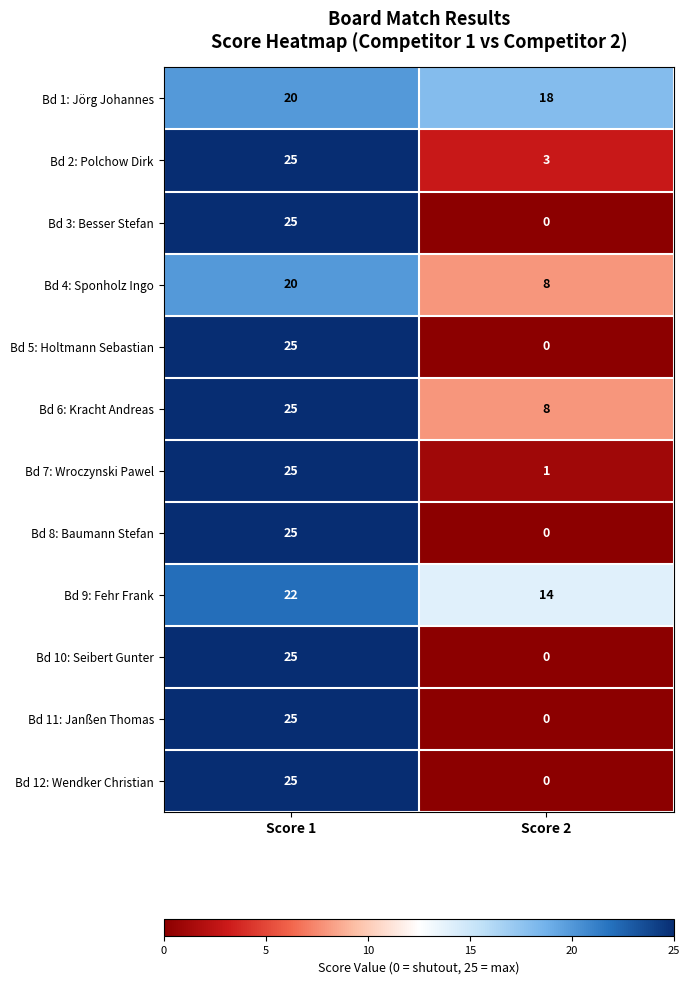

Reading left to right, extract all data points from this chart.

Bd 1: Jörg Johannes: 20	18
Bd 2: Polchow Dirk: 25	3
Bd 3: Besser Stefan: 25	0
Bd 4: Sponholz Ingo: 20	8
Bd 5: Holtmann Sebastian: 25	0
Bd 6: Kracht Andreas: 25	8
Bd 7: Wroczynski Pawel: 25	1
Bd 8: Baumann Stefan: 25	0
Bd 9: Fehr Frank: 22	14
Bd 10: Seibert Gunter: 25	0
Bd 11: Janßen Thomas: 25	0
Bd 12: Wendker Christian: 25	0